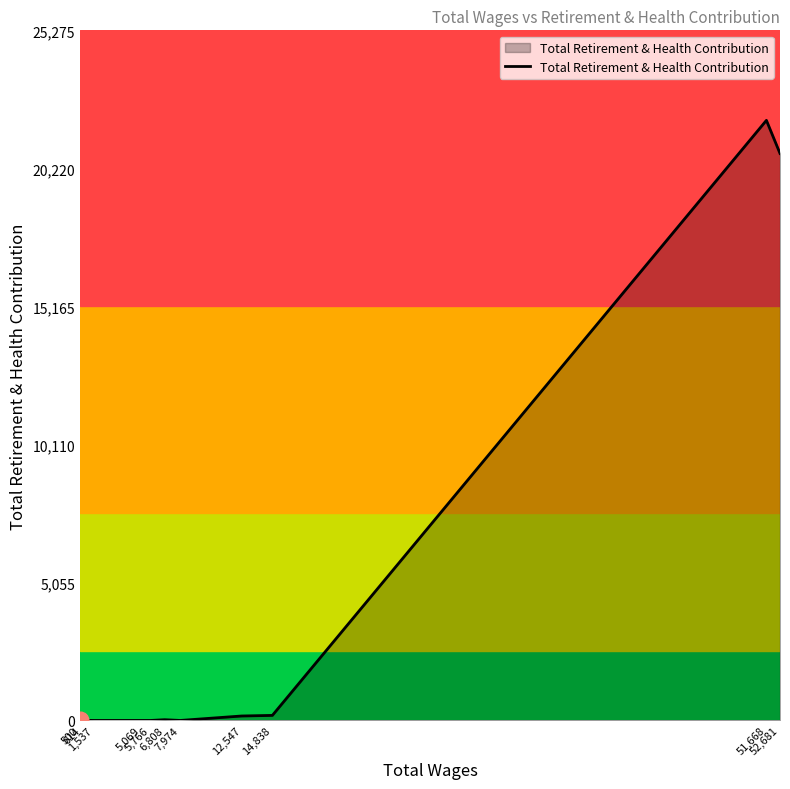

At which label is the value closest to 10989?

52,681